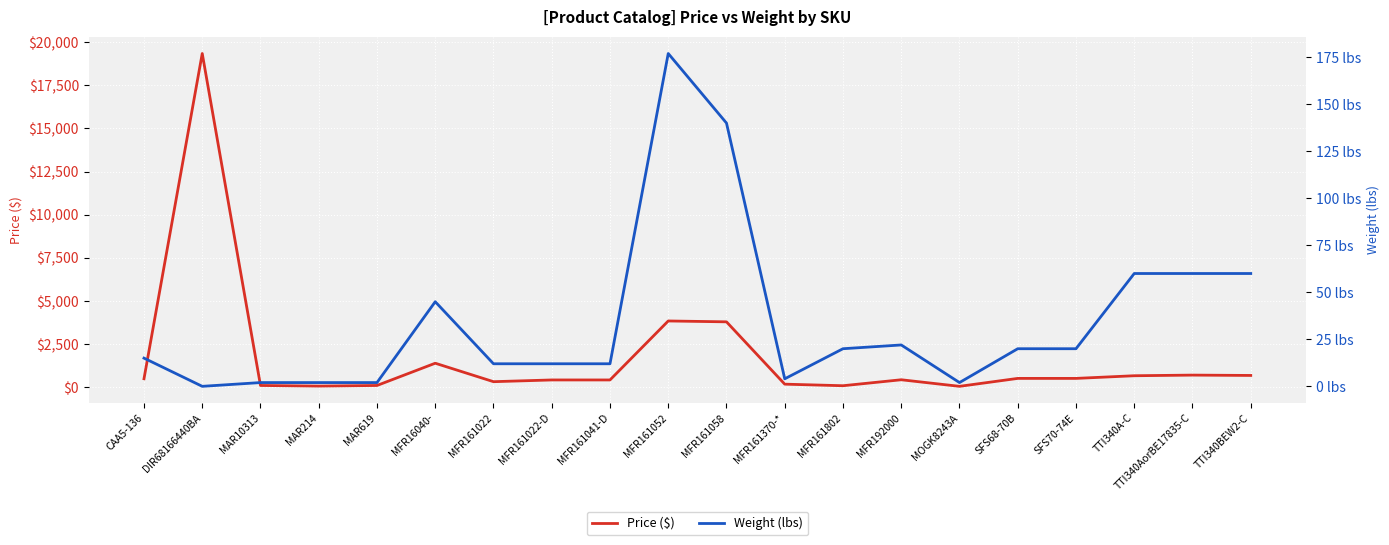

Where is Weight (lbs) nearest to the value 88?

TTI340A-C